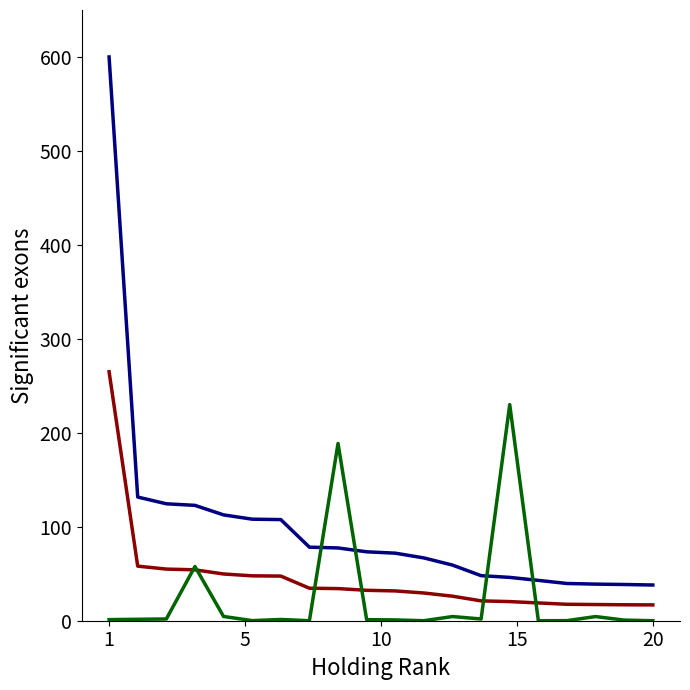

True or false: Asset price (scaled) has a value of 2.0 at 17.

False